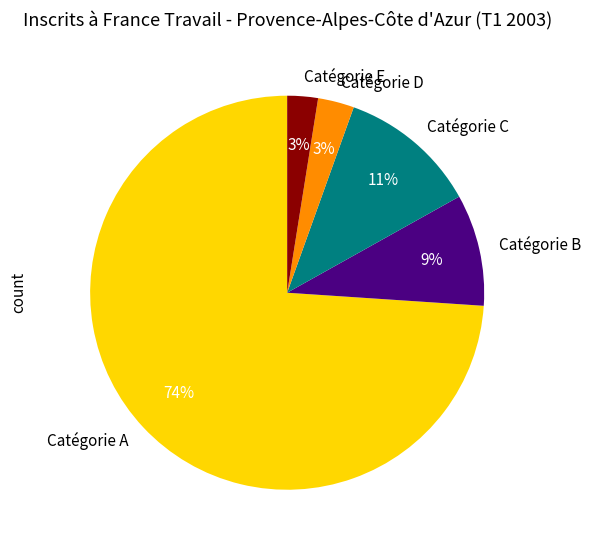

Combined, do Catégorie A and Catégorie D account for over 50%?

Yes